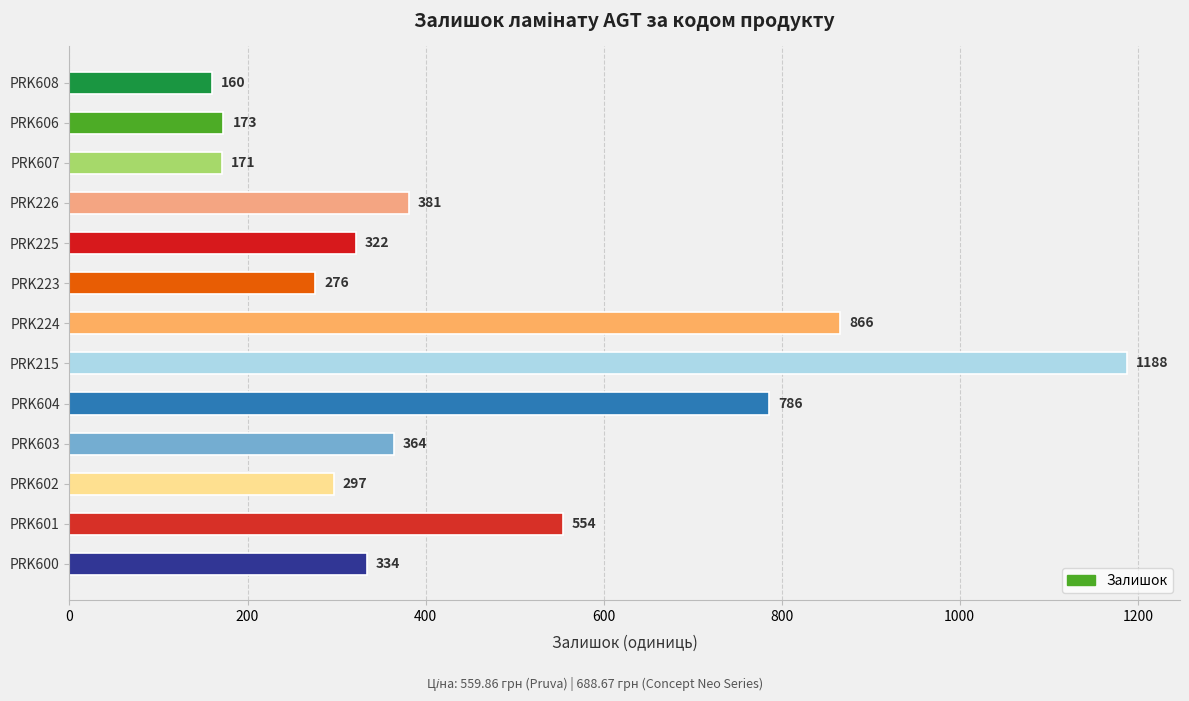

What is the difference between the second highest and second lowest values?

695